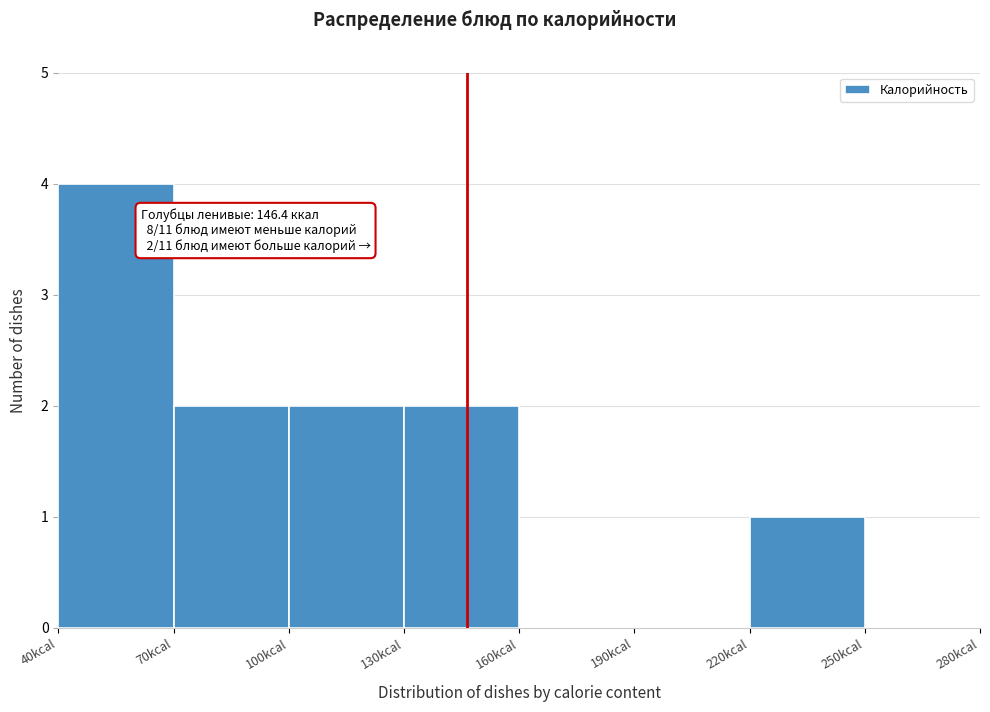

Which range on the x-axis has the tallest bar?

40 to 70